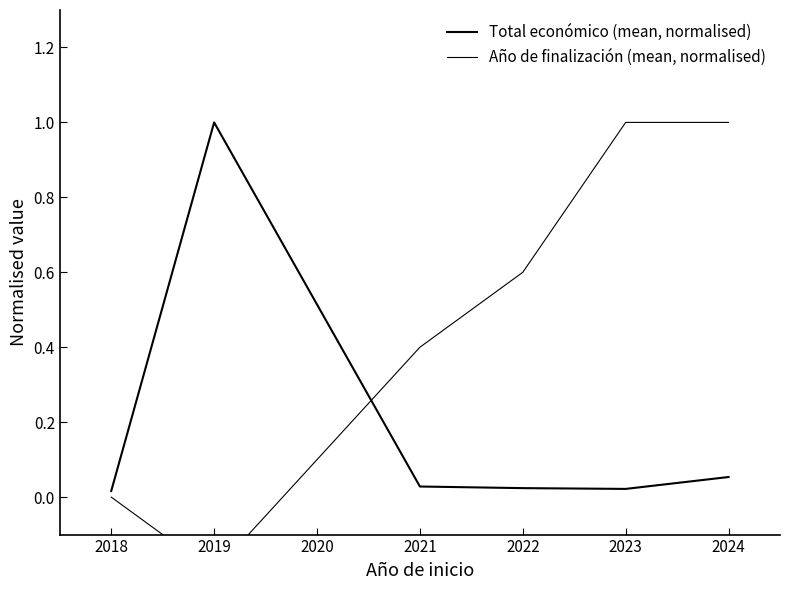

How many categories are shown in the chart?

6